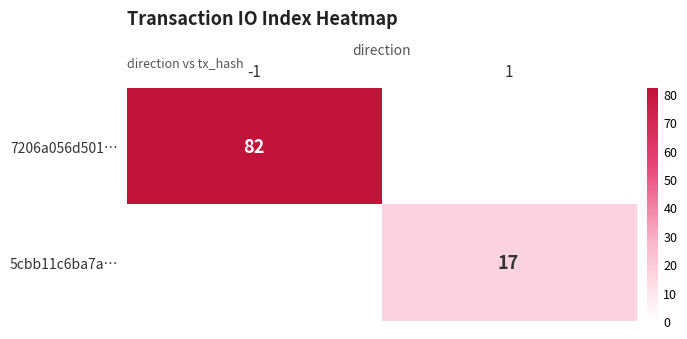

What is the greatest value displayed?

82